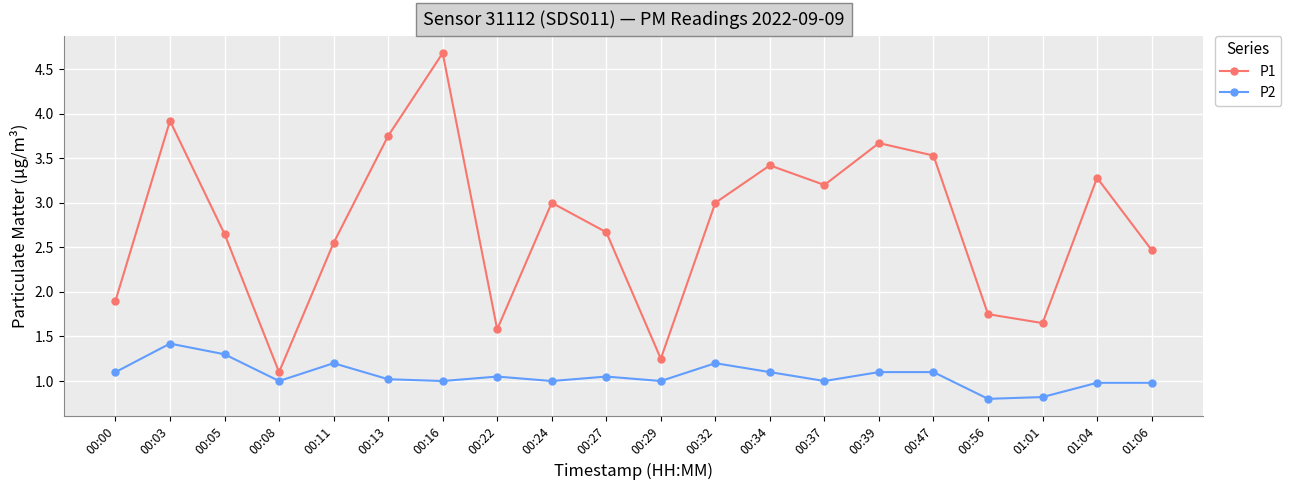

What is the total value across all series at 00:24?

4.0